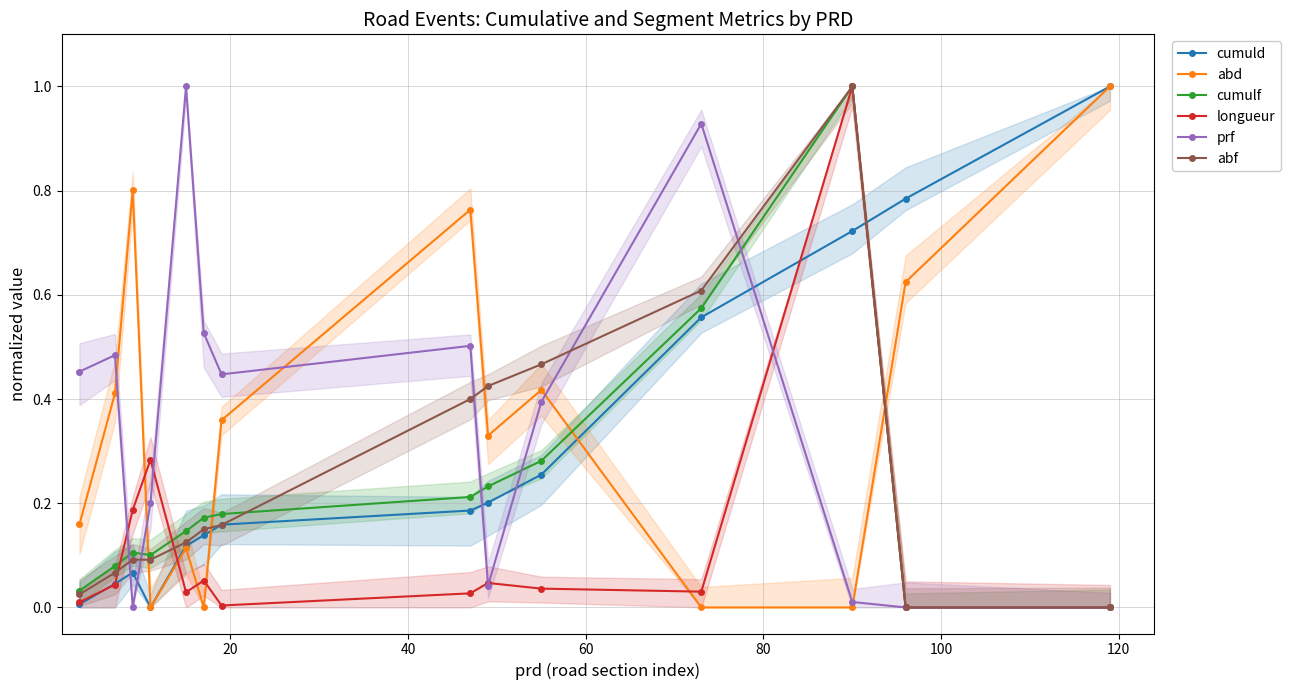

Which series has the widest spread of values?

cumuld